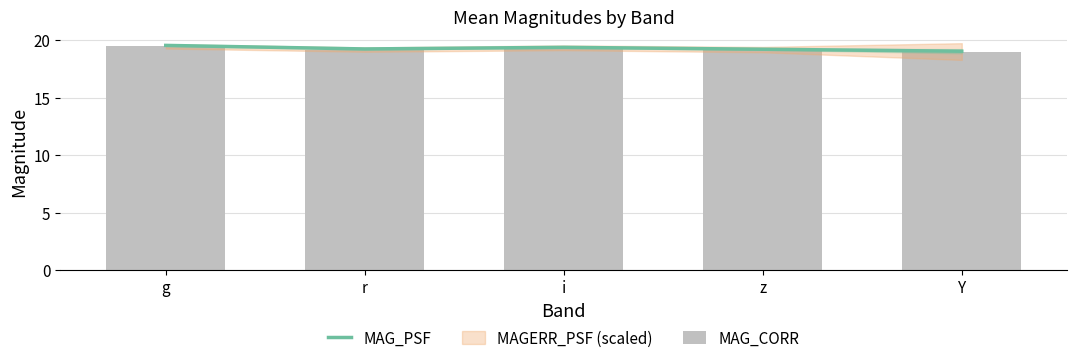

Reading left to right, list all the values displayed in this chart.

MAG_PSF: 19.6	19.2	19.4	19.2	19.0
MAG_CORR: 19.5	19.2	19.3	19.2	19.0